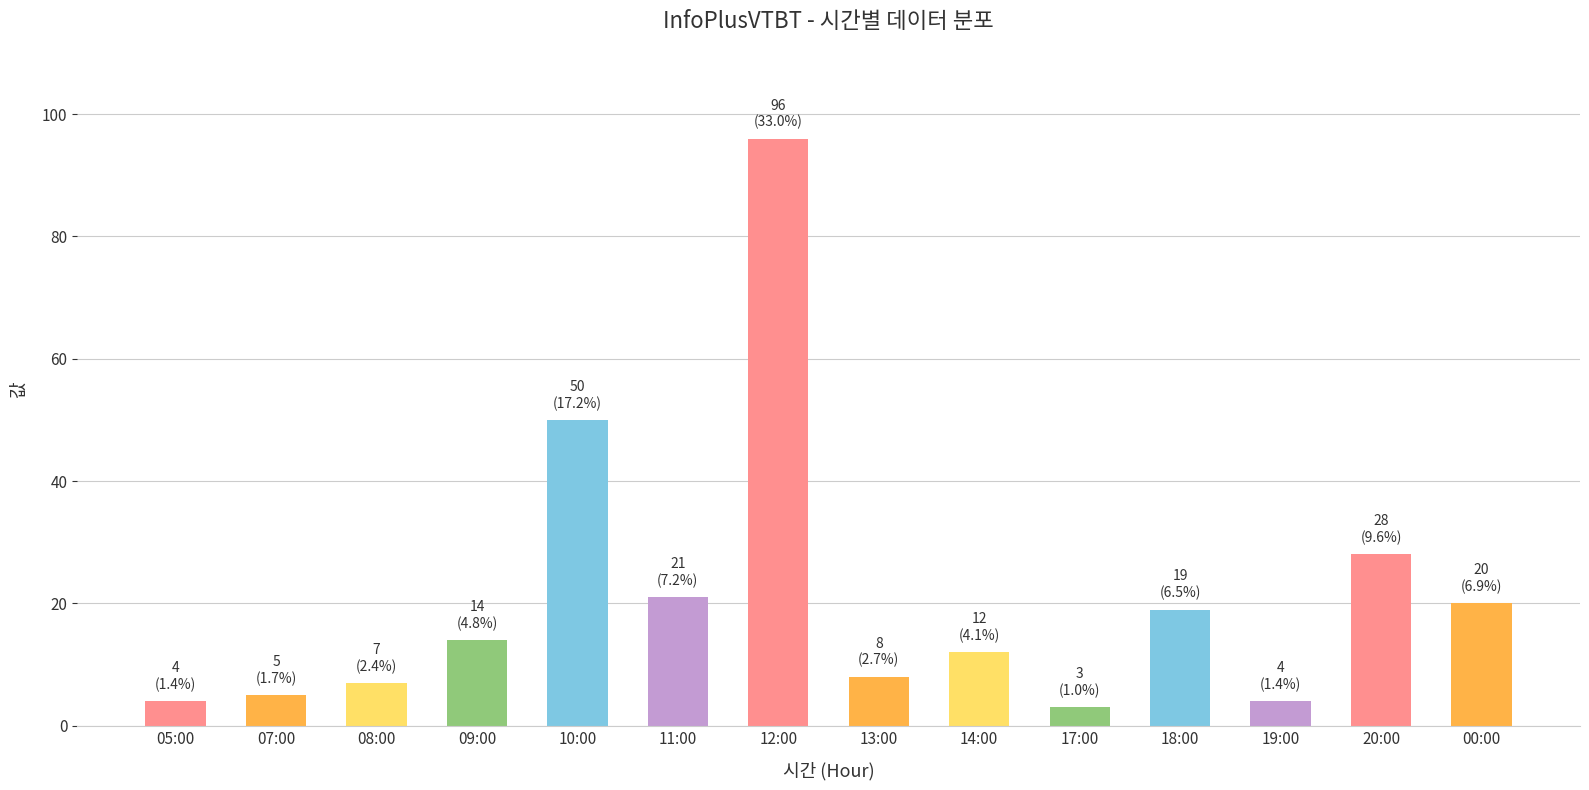

What is the sum of all values?

291